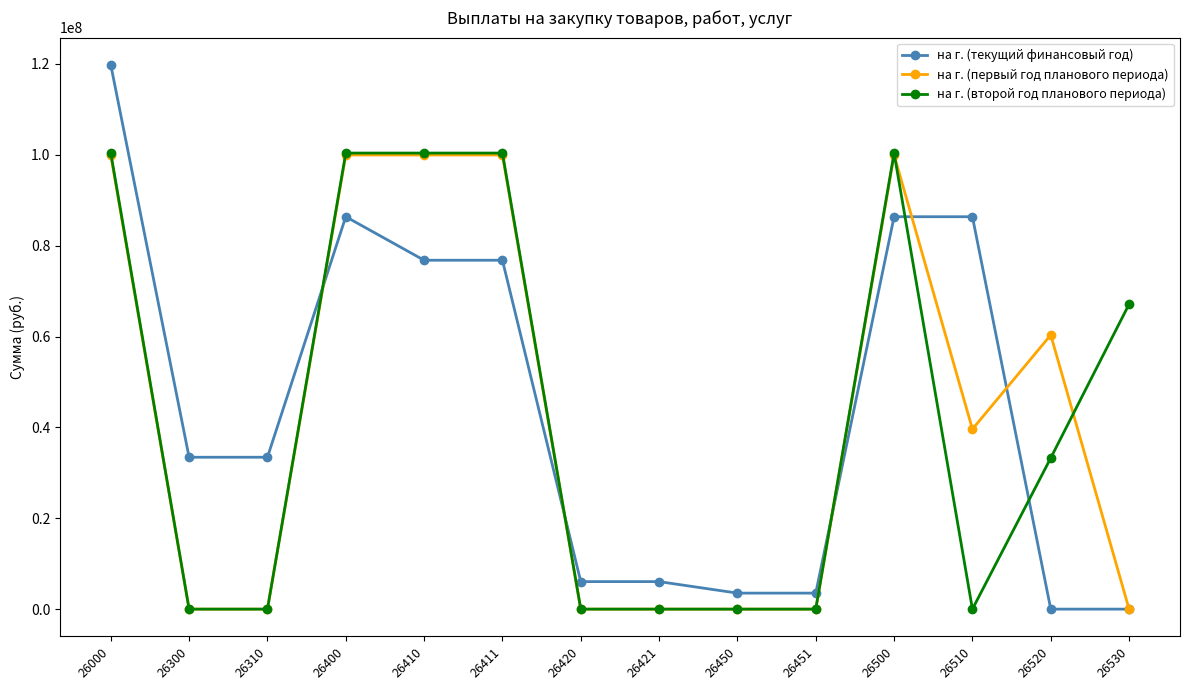

What are all the series names shown in the legend?

на г. (текущий финансовый год), на г. (первый год планового периода), на г. (второй год планового периода)